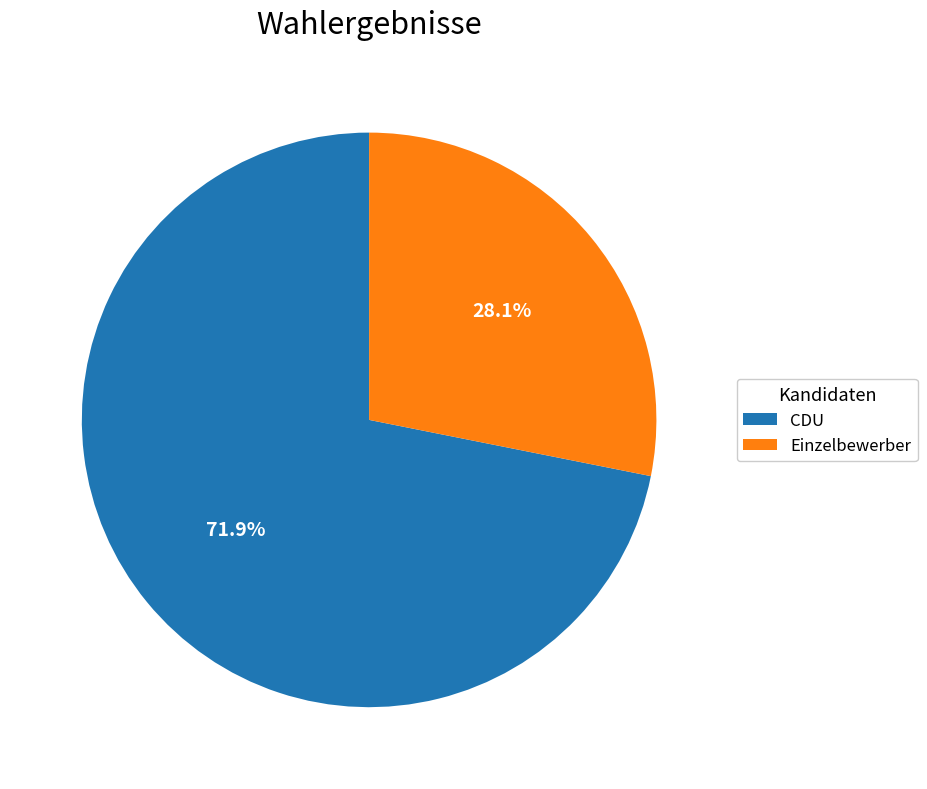

What is the ratio of the value at CDU to the value at Einzelbewerber?

2.6